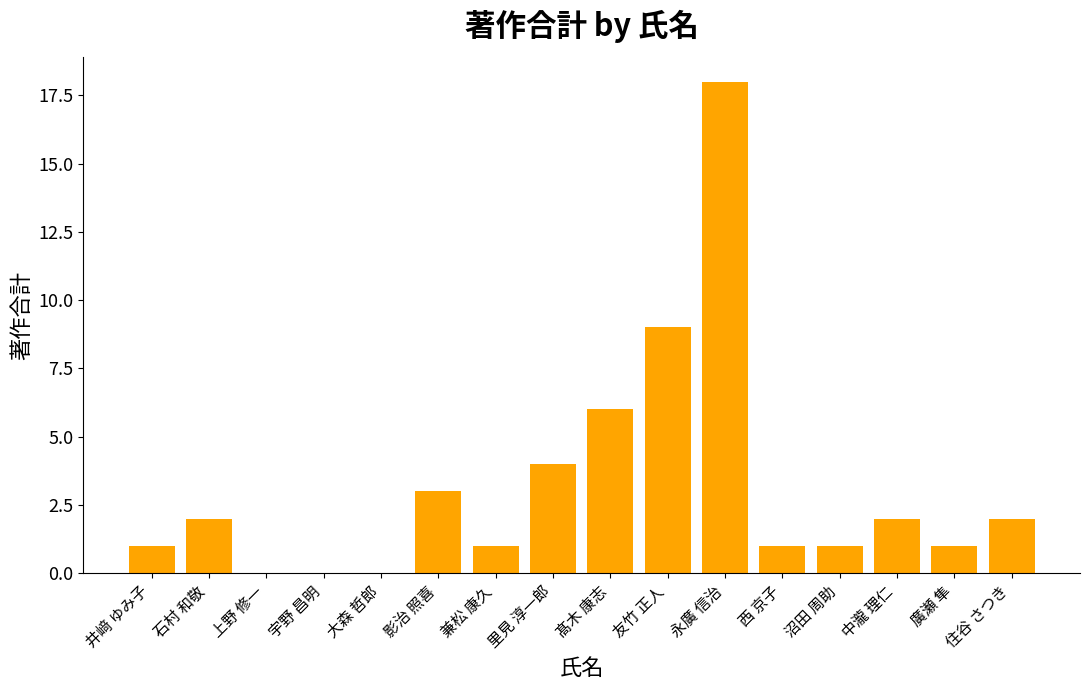

What is the change in value from 廣瀬 隼 to 住谷 さつき?

+1